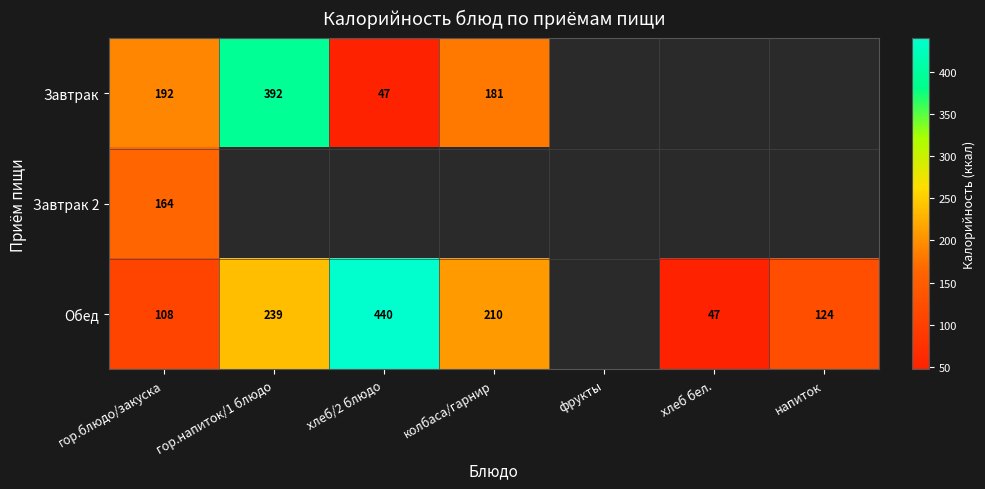

True or false: Завтрак has a value of 145 at гор.напиток/1 блюдо.

False